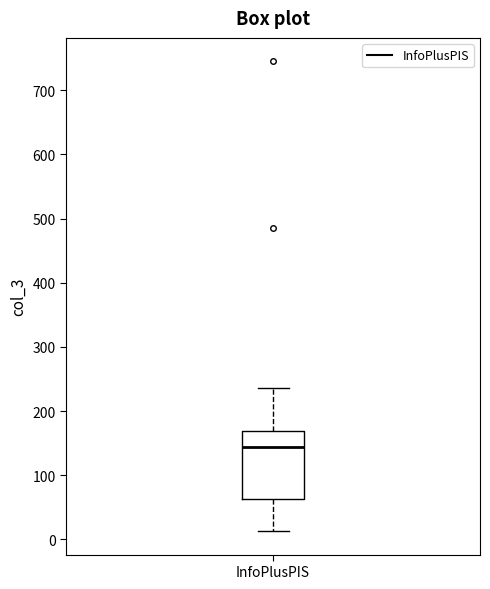

Where does the upper whisker of the box for InfoPlusPIS end on the y-axis? The values are not printed on the chart, so give them approximately, as read against the axis.

240